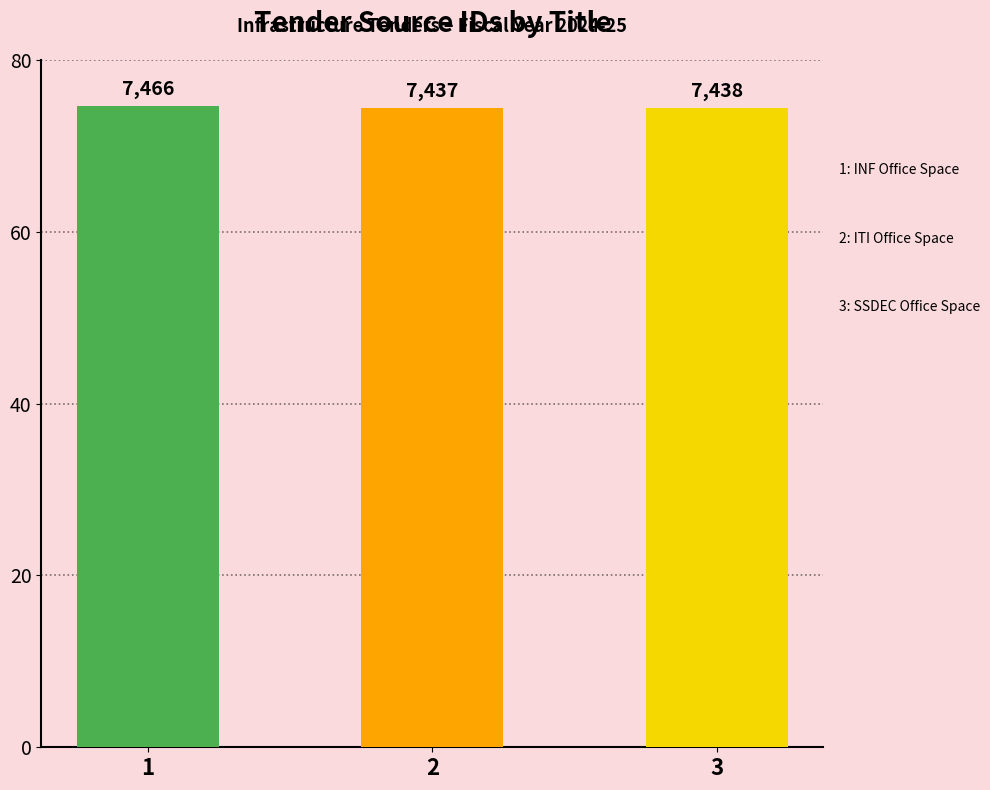

Reading right to left, extract all data points from this chart.

7438	7437	7466